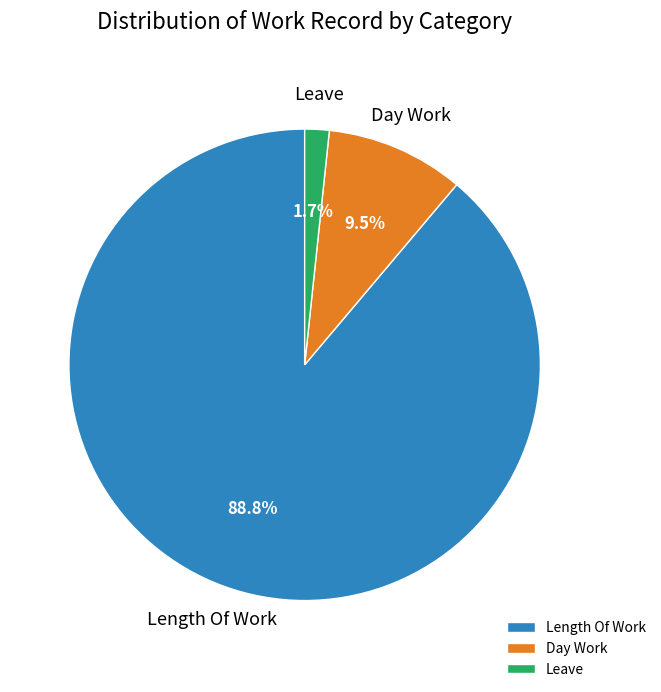

What percentage is NOT represented by Leave?

98.3%